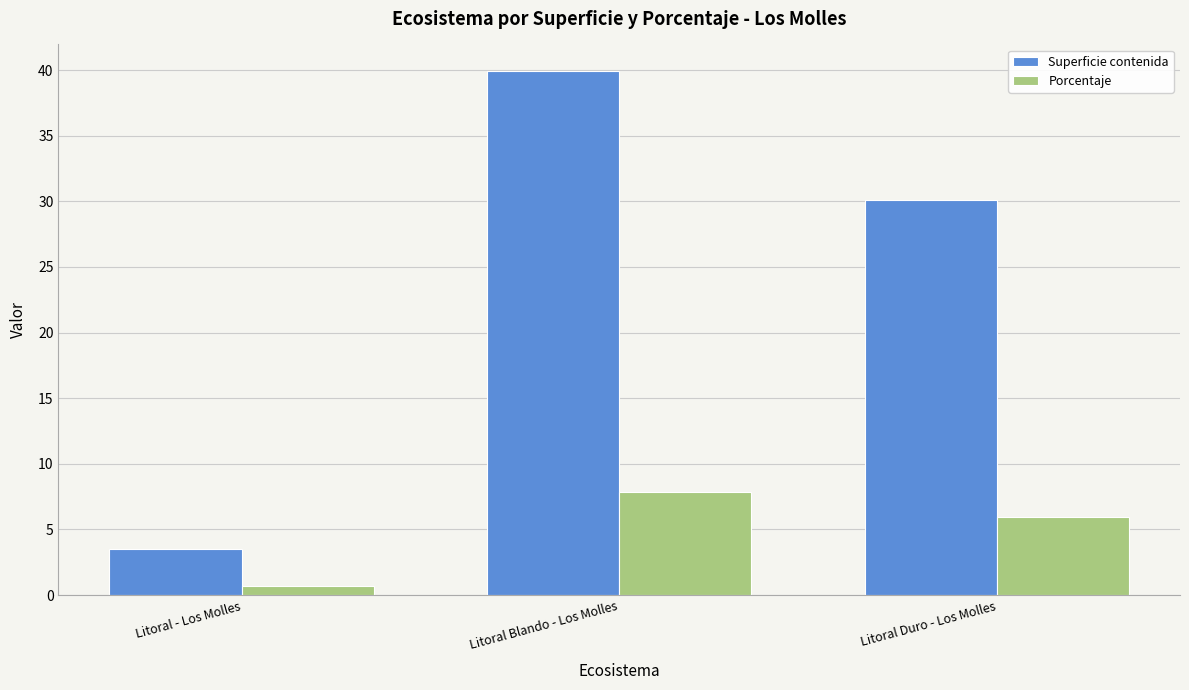

Reading left to right, what are all the values shown in this chart?

Superficie contenida: Litoral - Los Molles=3.5	Litoral Blando - Los Molles=40.0	Litoral Duro - Los Molles=30.1
Porcentaje: Litoral - Los Molles=0.7	Litoral Blando - Los Molles=7.9	Litoral Duro - Los Molles=5.9